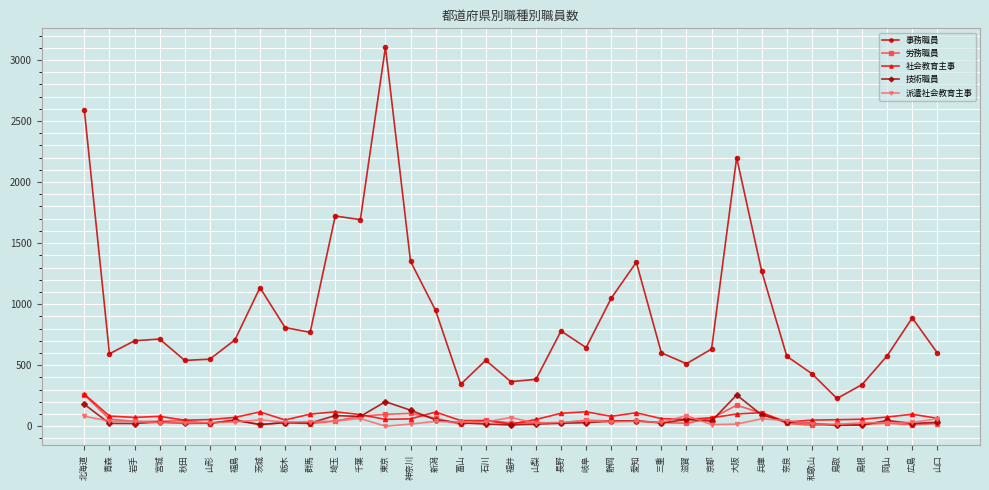

Read the 技術職員 value at 福井.

10